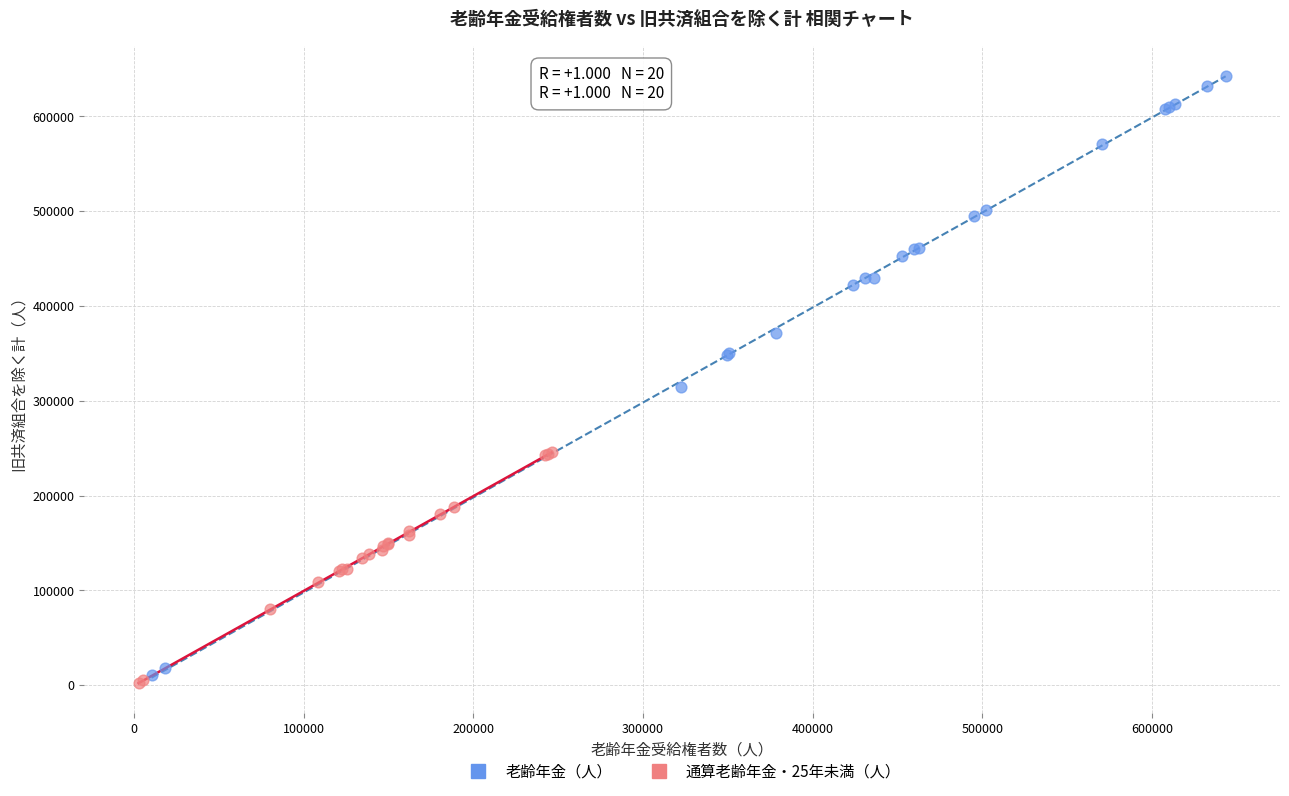

Which series has the widest spread of Y values?

老齢年金（人）